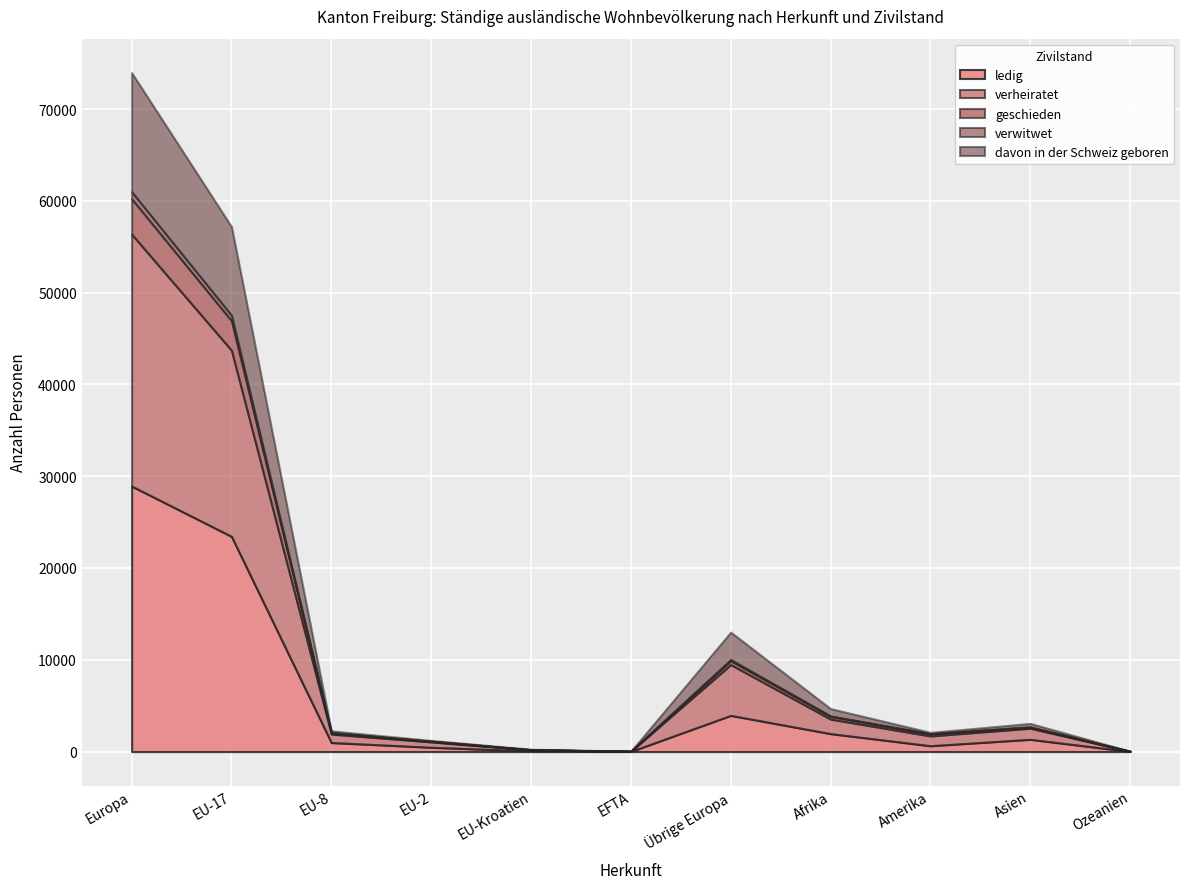

What position from the right is EU-8?

9